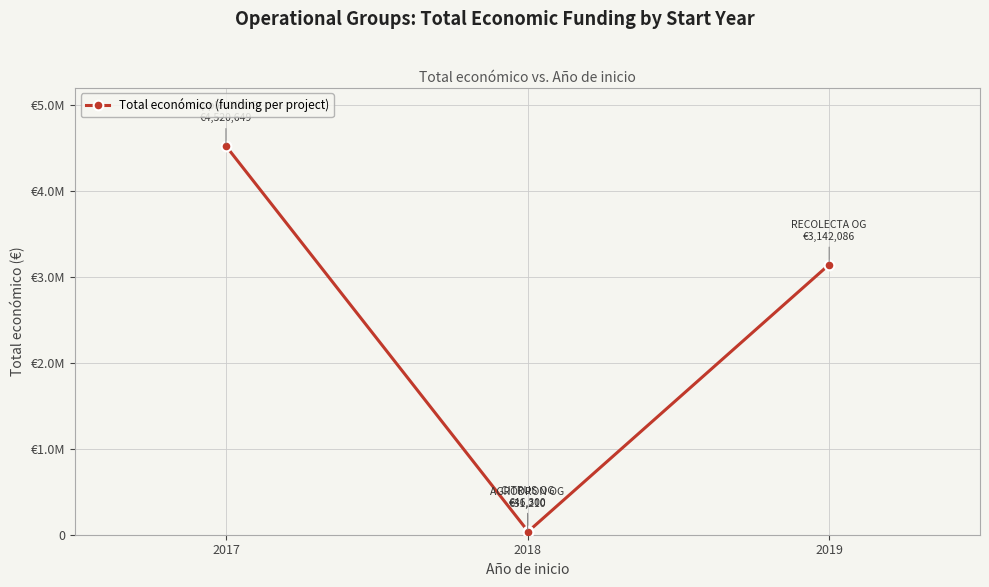

Reading left to right, what are all the values shown in this chart?

4520649	46300	31210	3142086